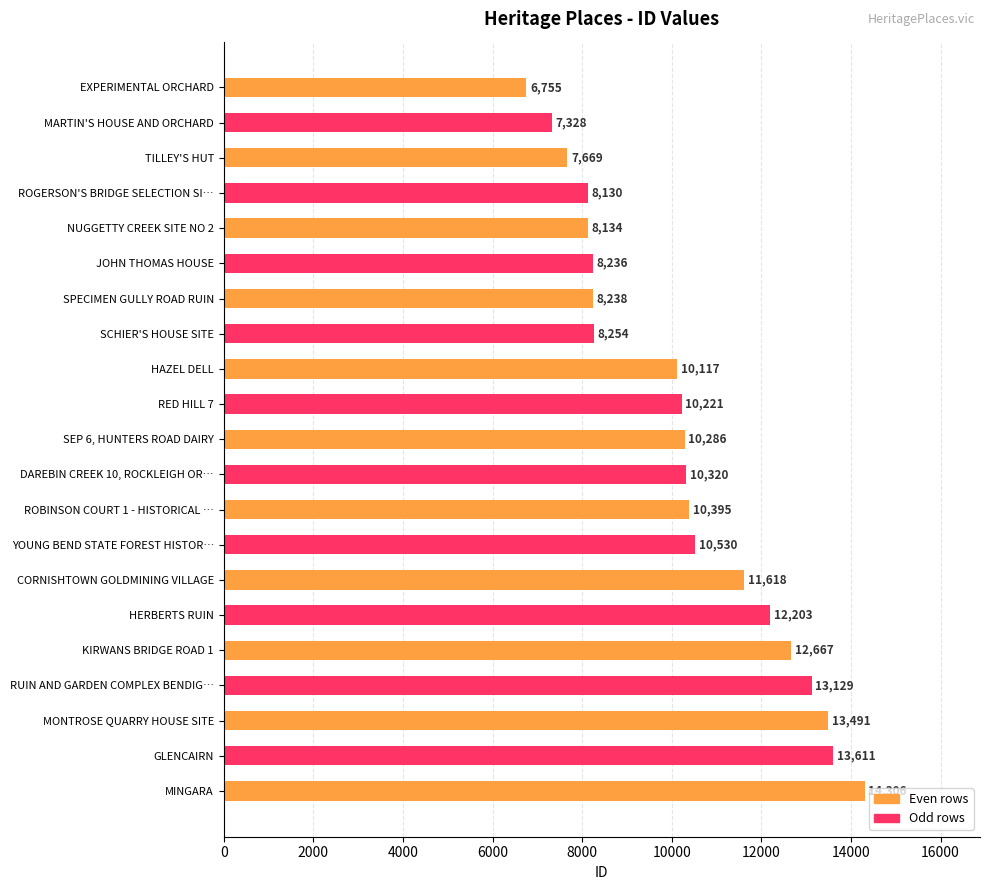

The chart shows a value of 3359 at SPECIMEN GULLY ROAD RUIN. True or false?

False